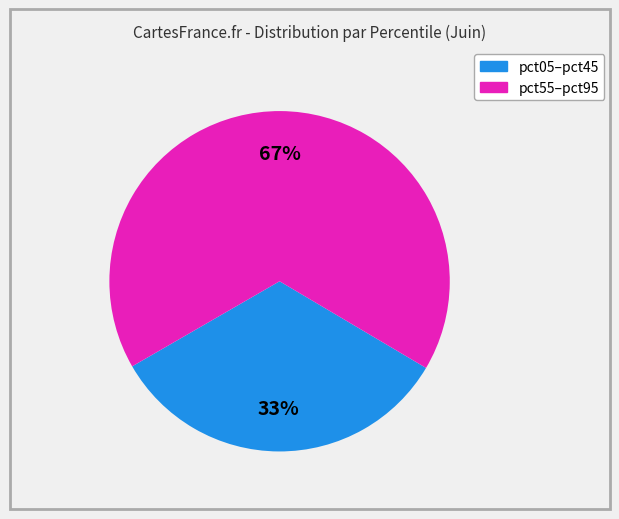

Does any single category account for the majority?

Yes